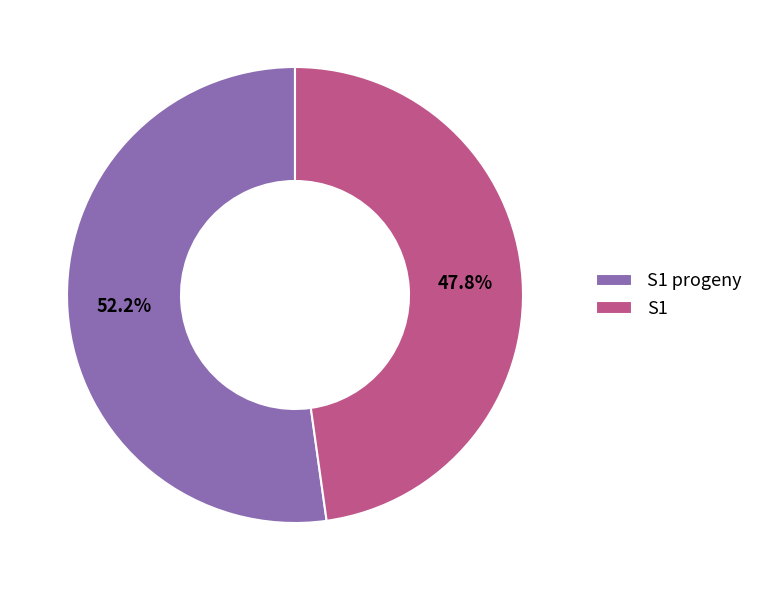

Is S1 progeny the majority of the pie?

Yes